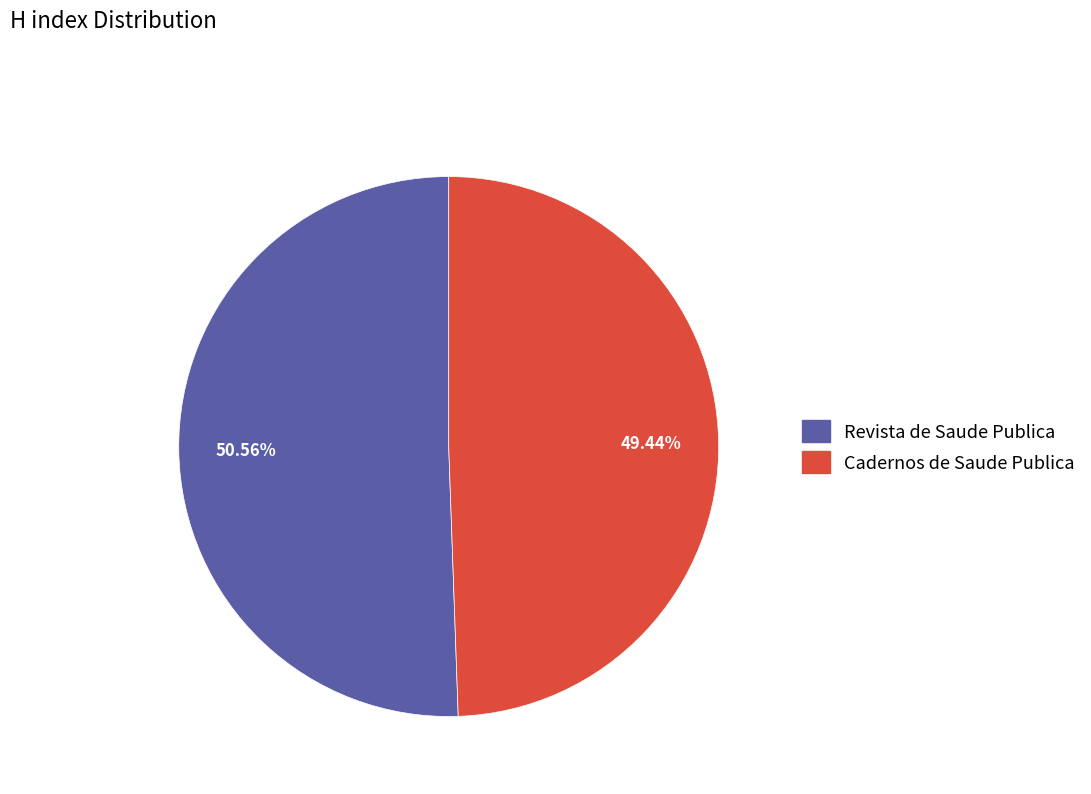

Which category has the smallest portion of the pie?

Cadernos de Saude Publica